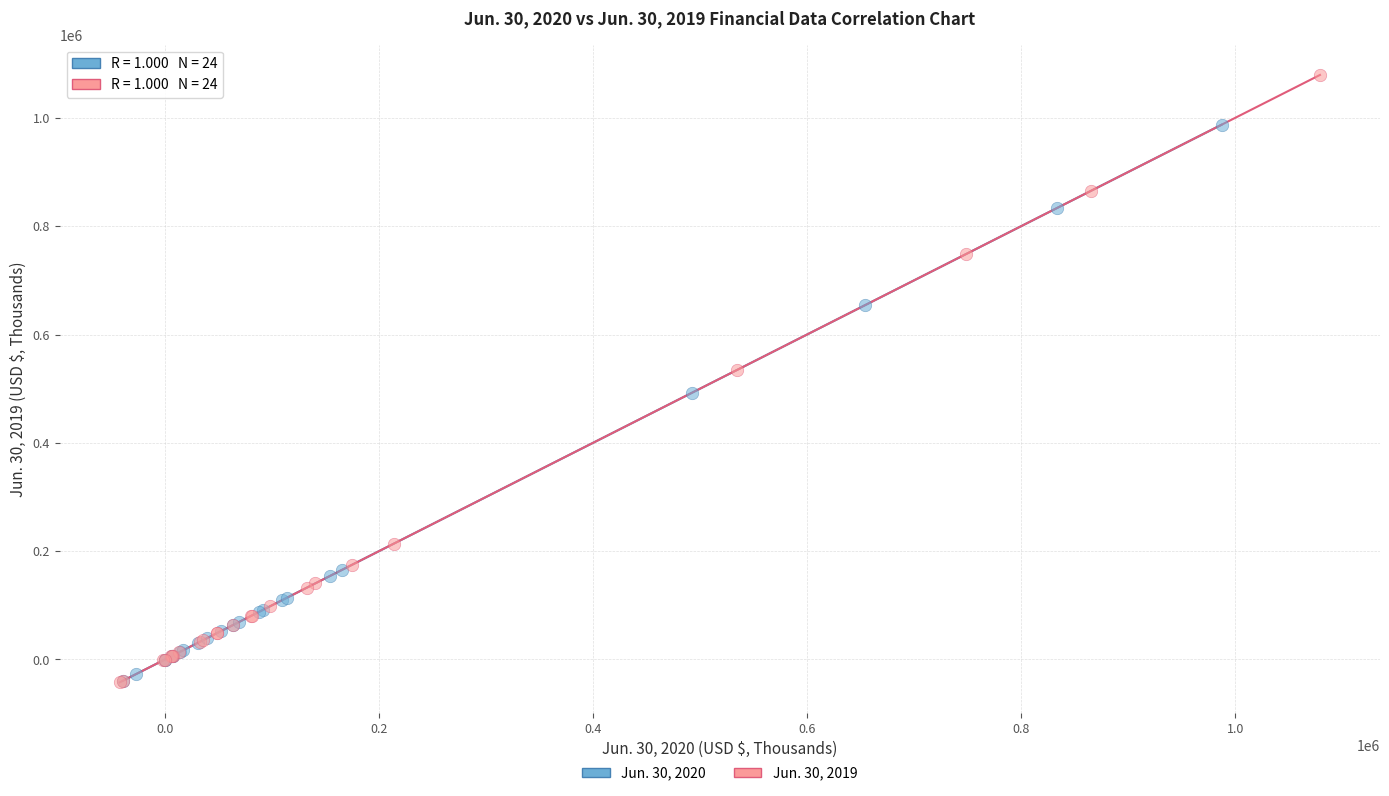

Which series has the largest Y range (max minus min)?

Jun. 30, 2019